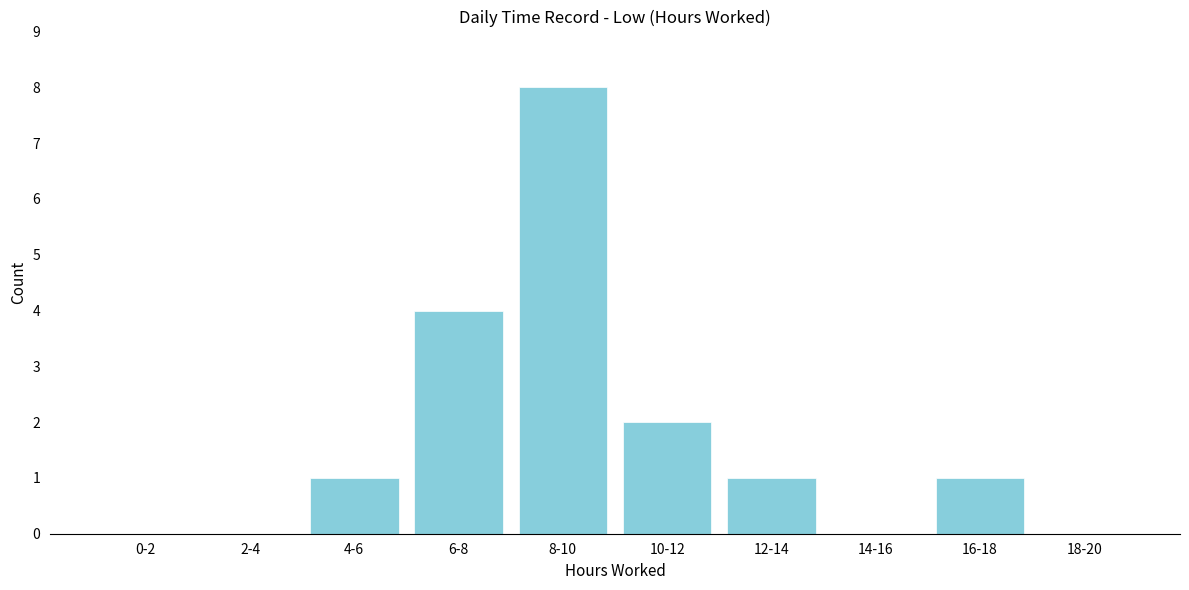

Reading left to right, what are all the values shown in this chart?

0-2=0	2-4=0	4-6=1	6-8=4	8-10=8	10-12=2	12-14=1	14-16=0	16-18=1	18-20=0